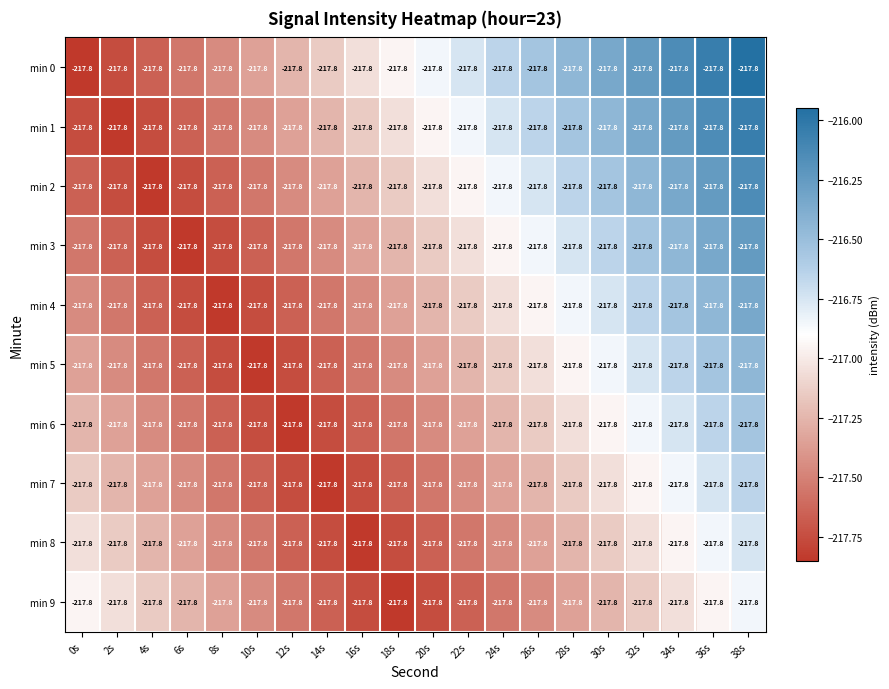

True or false: min 4 has a value of -216.4 at 36s.

True